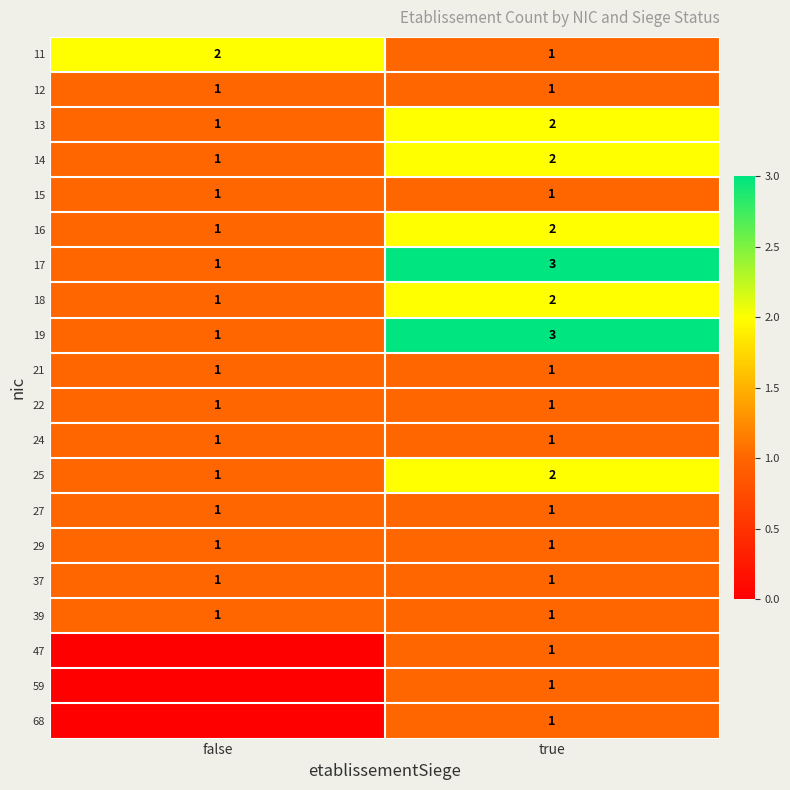

Read the 19 value at true.

3